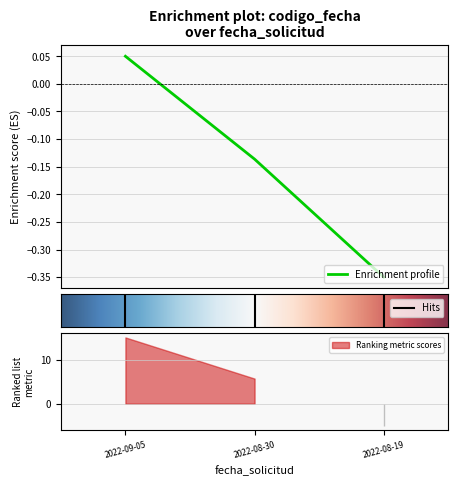

True or false: the data shows -0.1 at 2022-08-19.

False